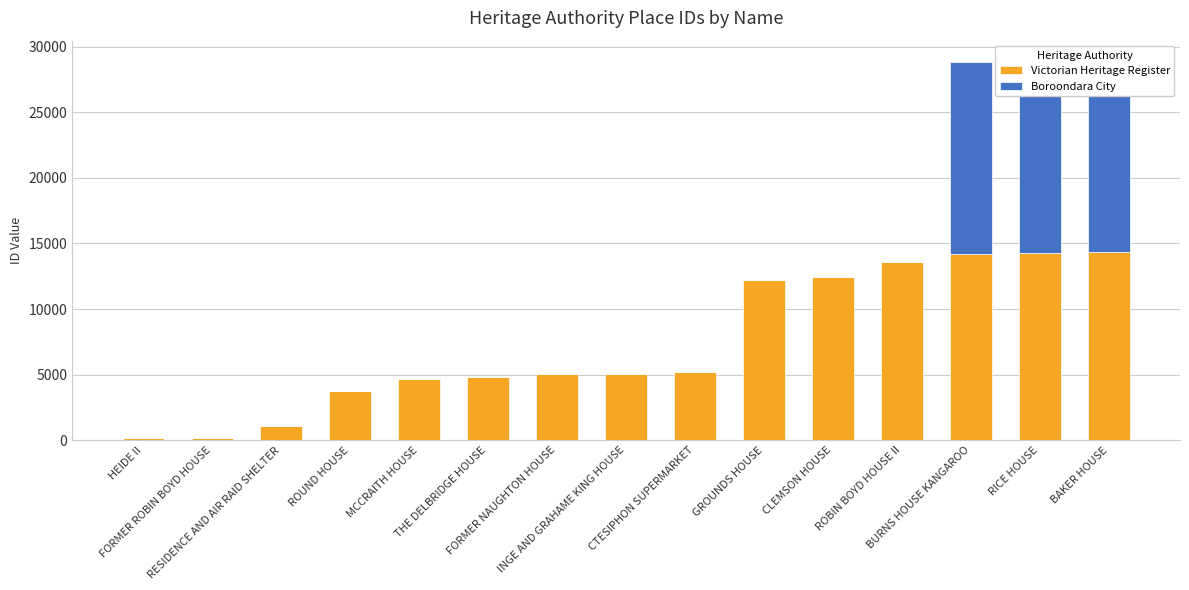

List the labels in order of Victorian Heritage Register value, smallest first.

HEIDE II, FORMER ROBIN BOYD HOUSE, RESIDENCE AND AIR RAID SHELTER, ROUND HOUSE, MCCRAITH HOUSE, THE DELBRIDGE HOUSE, FORMER NAUGHTON HOUSE, INGE AND GRAHAME KING HOUSE, CTESIPHON SUPERMARKET, GROUNDS HOUSE, CLEMSON HOUSE, ROBIN BOYD HOUSE II, BURNS HOUSE KANGAROO, RICE HOUSE, BAKER HOUSE